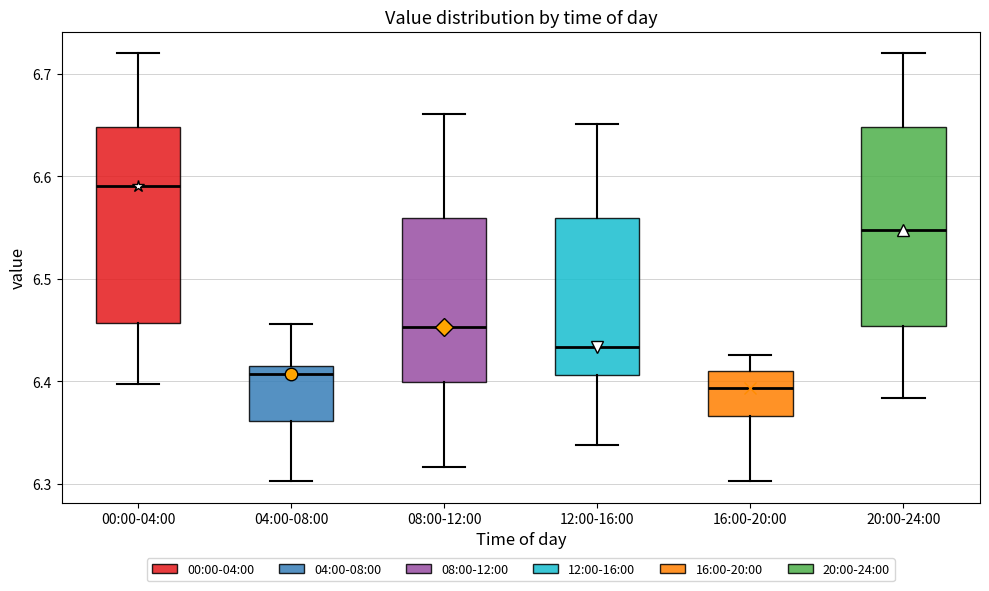

Reading left to right, transcribe this box plot: for each box, give where its median line is, the range the box spans, and where its two whiskers end, as read against the y-axis. The values are not printed on the chart, so give them approximately, as read against the axis.

00:00-04:00: median 6.59, box 6.46 to 6.65, whiskers 6.40 to 6.72
04:00-08:00: median 6.41, box 6.36 to 6.42, whiskers 6.30 to 6.46
08:00-12:00: median 6.45, box 6.40 to 6.56, whiskers 6.32 to 6.66
12:00-16:00: median 6.43, box 6.41 to 6.56, whiskers 6.34 to 6.65
16:00-20:00: median 6.39, box 6.37 to 6.41, whiskers 6.30 to 6.43
20:00-24:00: median 6.55, box 6.45 to 6.65, whiskers 6.38 to 6.72